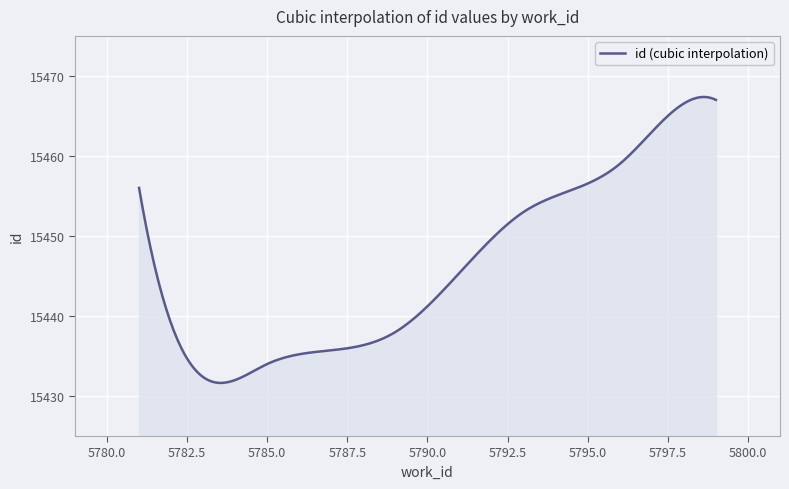

What is the difference between the maximum and minimum values?

35.7